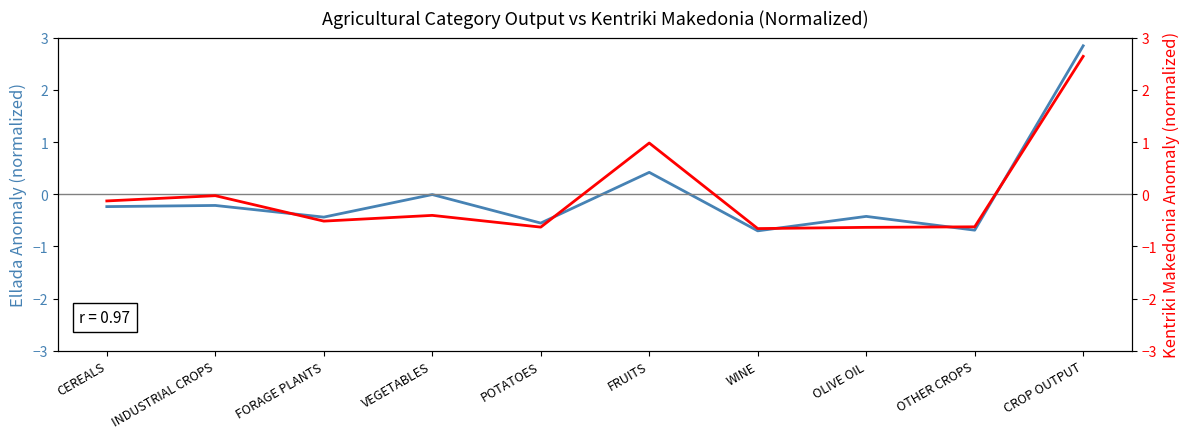

What are all the series names shown in the legend?

Ellada, Kentriki Makedonia